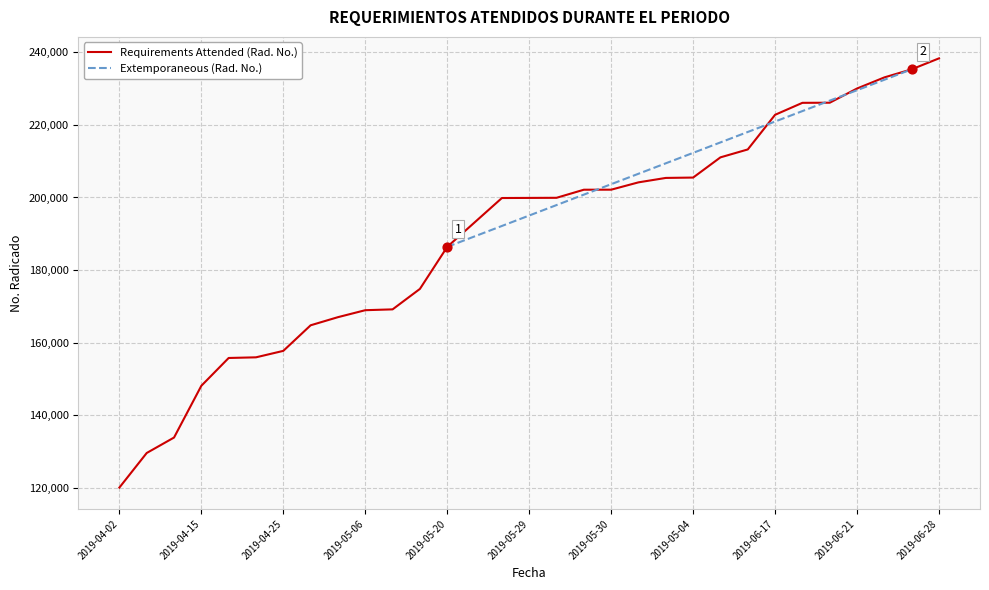

What is the change in value from 2019-05-04 to 2019-06-27?

+29840